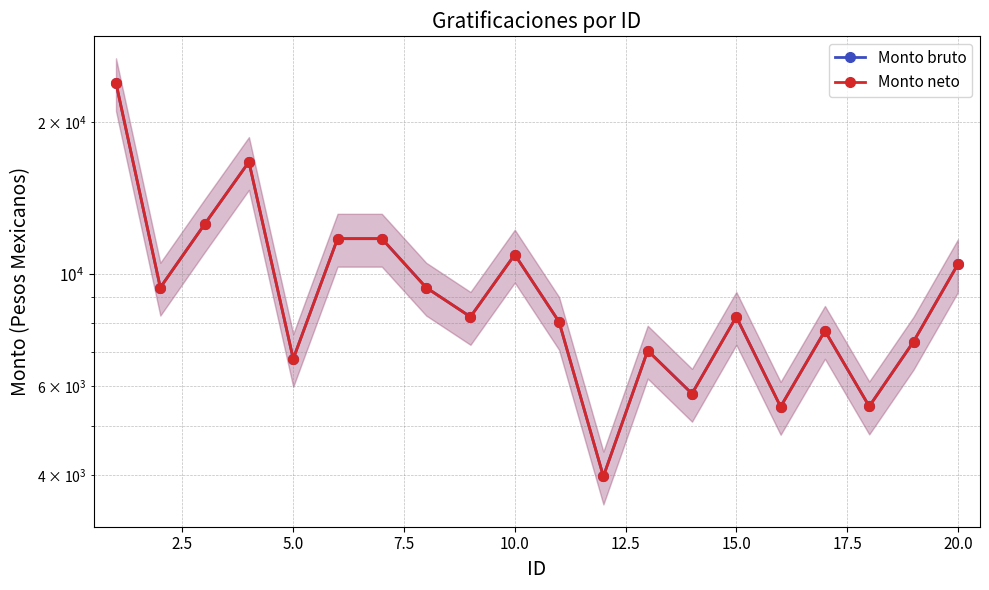

What is the total value across all series at 10?

16092.6